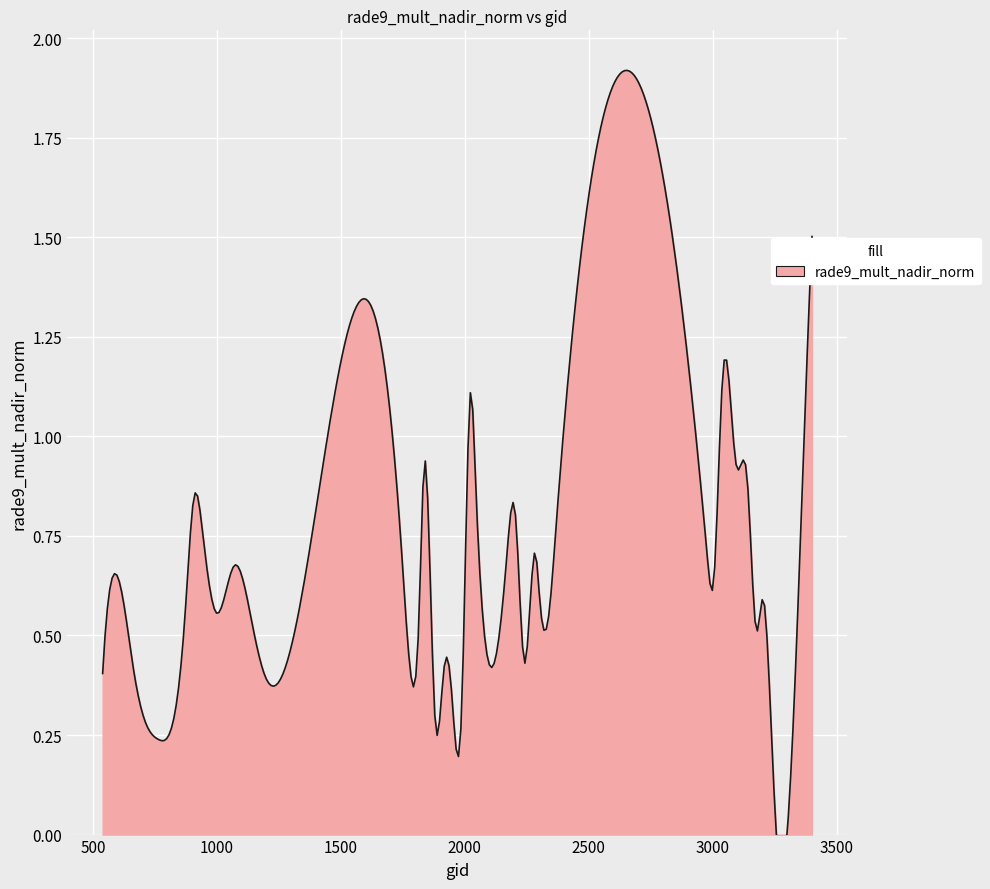

At which label is the value closest to 0?

3257